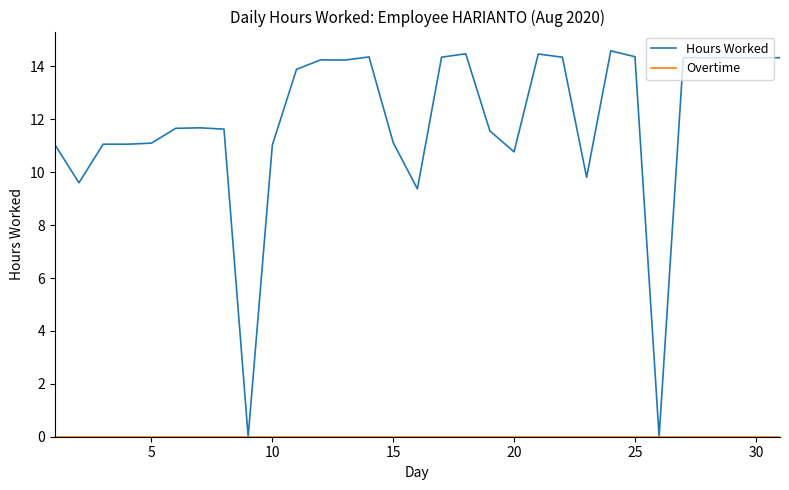

Which series has the largest total across all categories?

Hours Worked